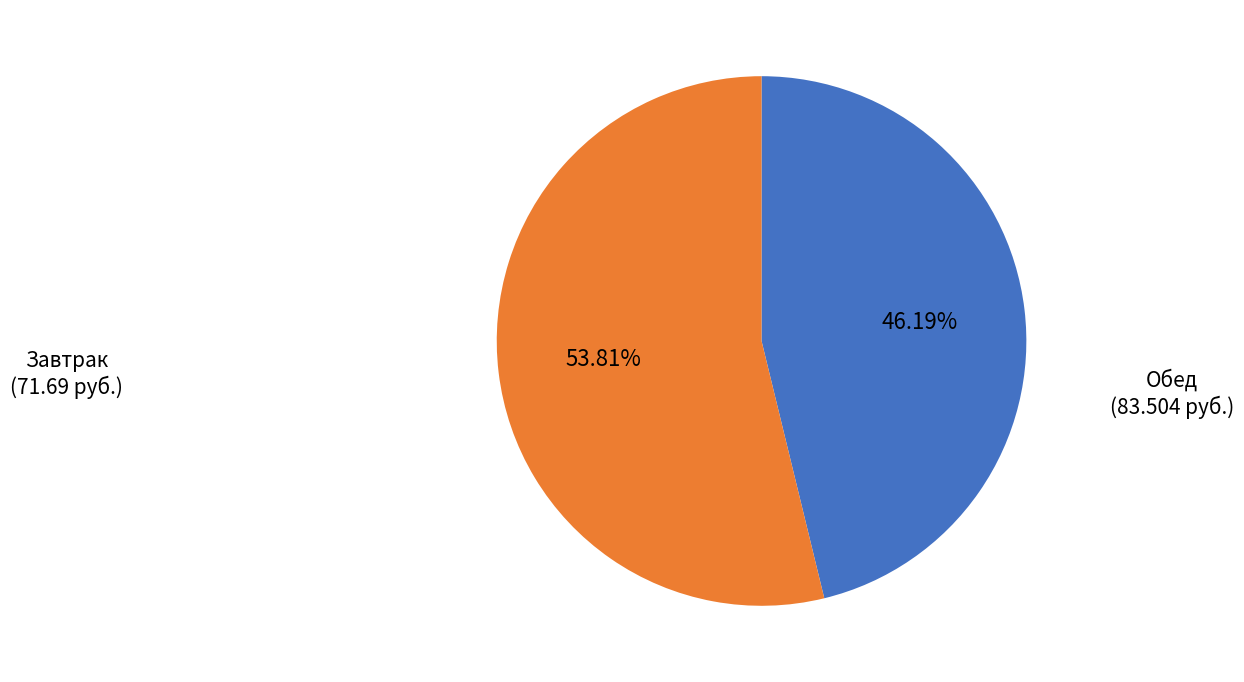

Does any single category account for the majority?

Yes